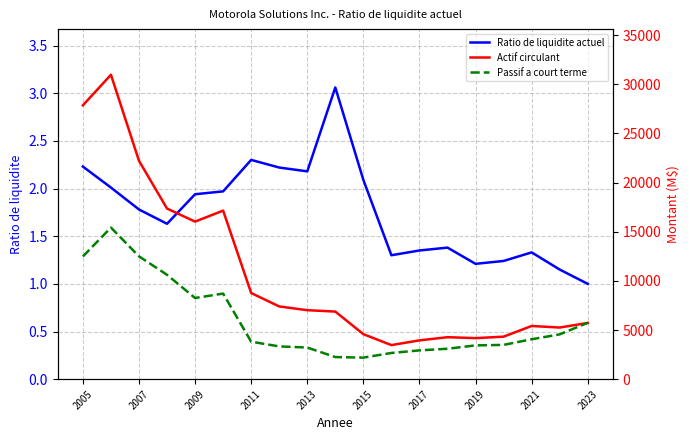

Is it true that Ratio de liquidite actuel equals 1.5 at 2013?

False